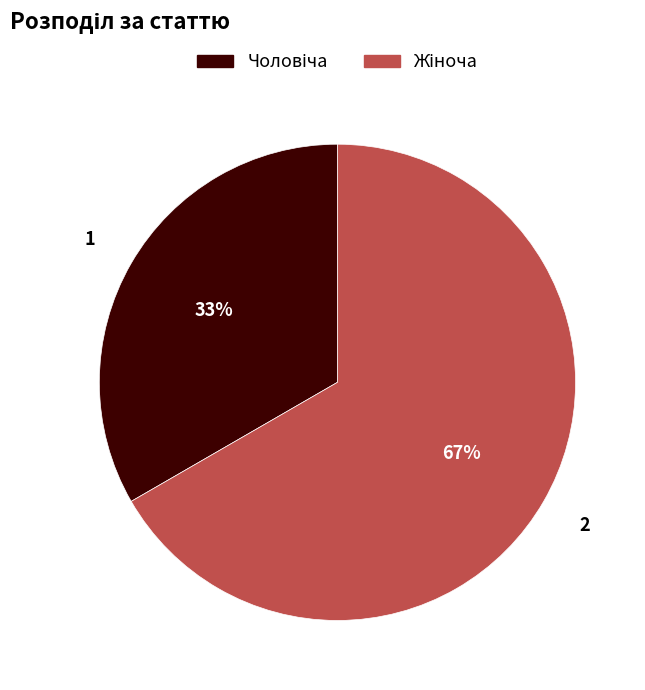

To the nearest percent, what is the average slice percentage?

50%